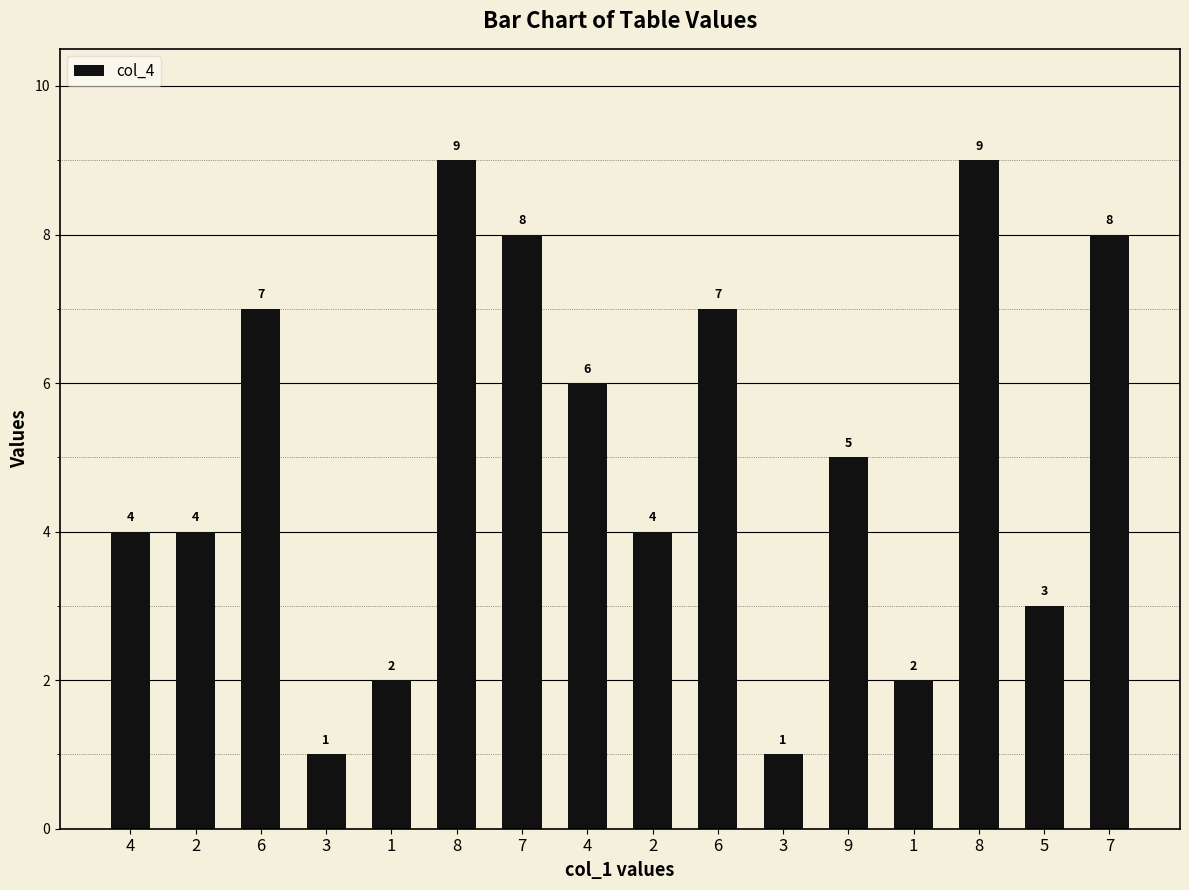

Reading right to left, extract all data points from this chart.

7=8	5=3	8=9	1=2	9=5	3=1	6=7	2=4	4=6	7=8	8=9	1=2	3=1	6=7	2=4	4=4